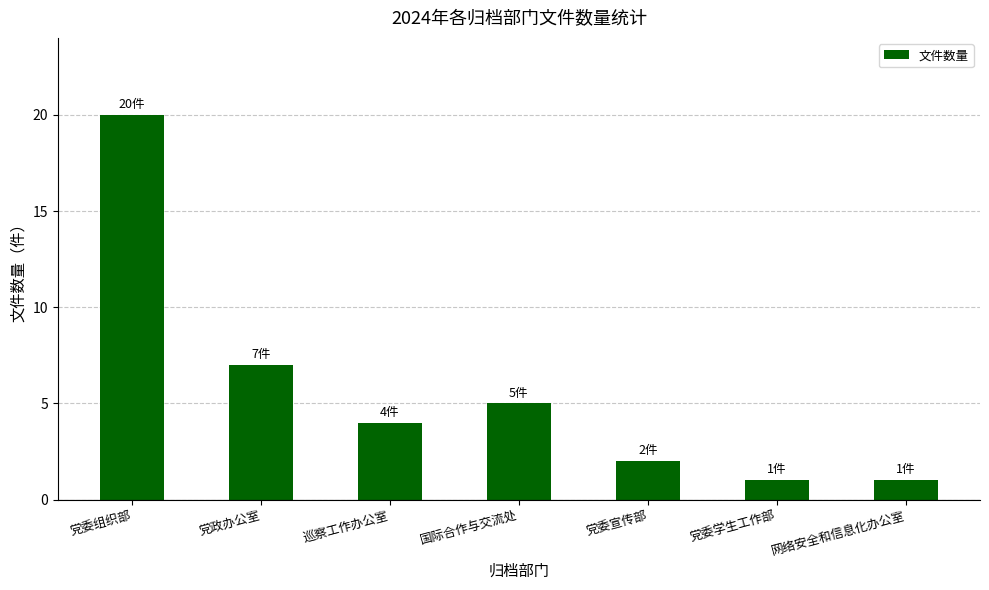

What is the ratio of the value at 党委组织部 to the value at 党委宣传部?

10.0